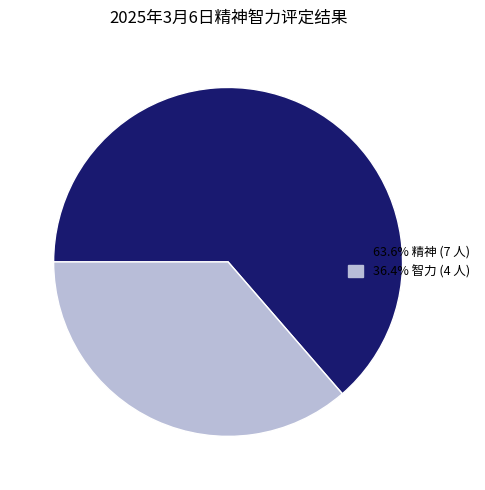

Is there any slice that represents more than half of the pie?

Yes